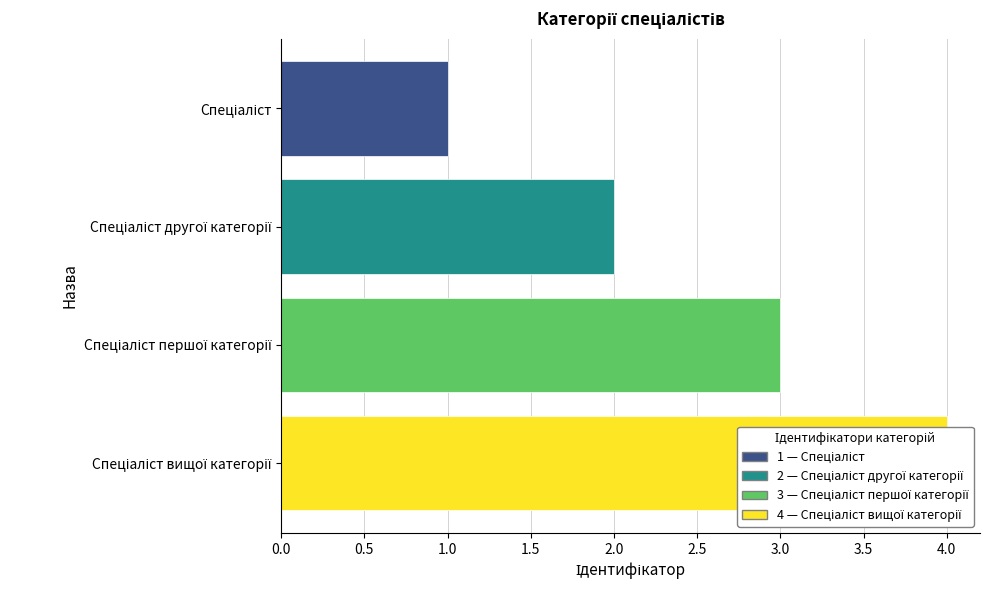

What is the difference between the maximum and minimum values?

3